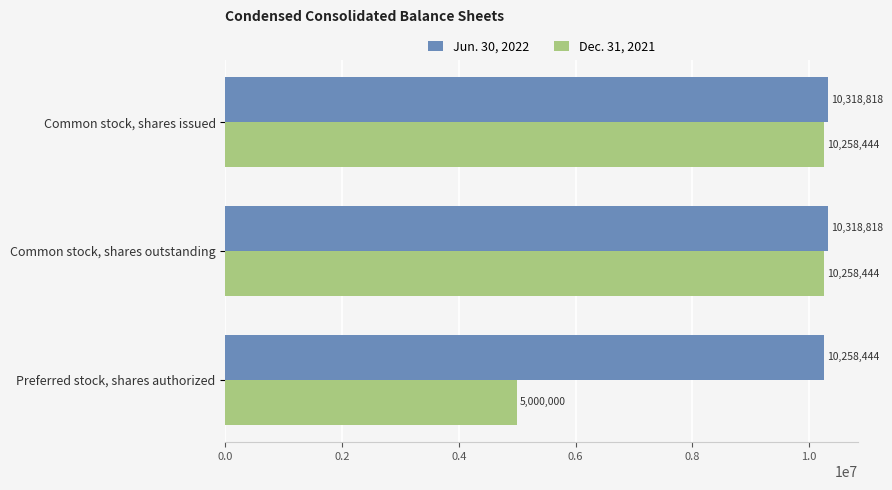

What is the smallest value displayed?

5000000